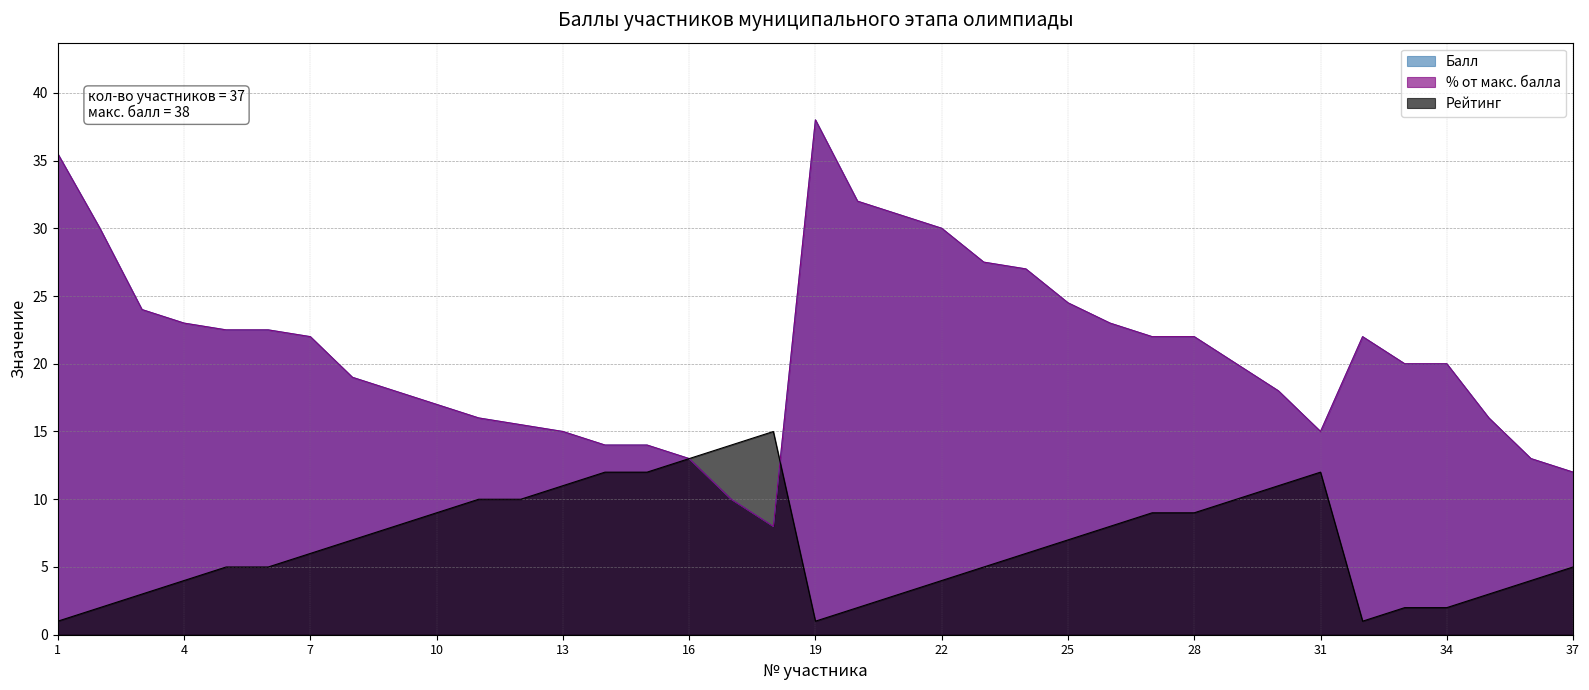

How many values in the Балл series exceed 20?

18